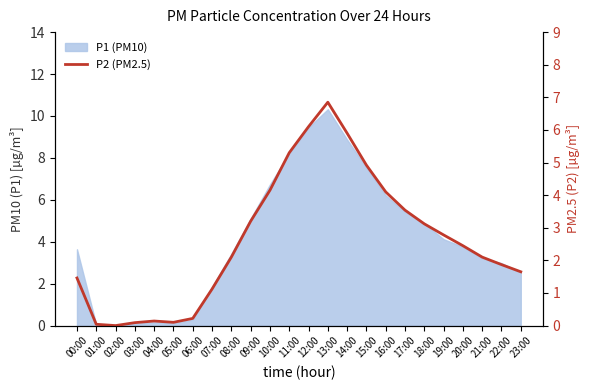

Does the chart have visible grid lines?

No